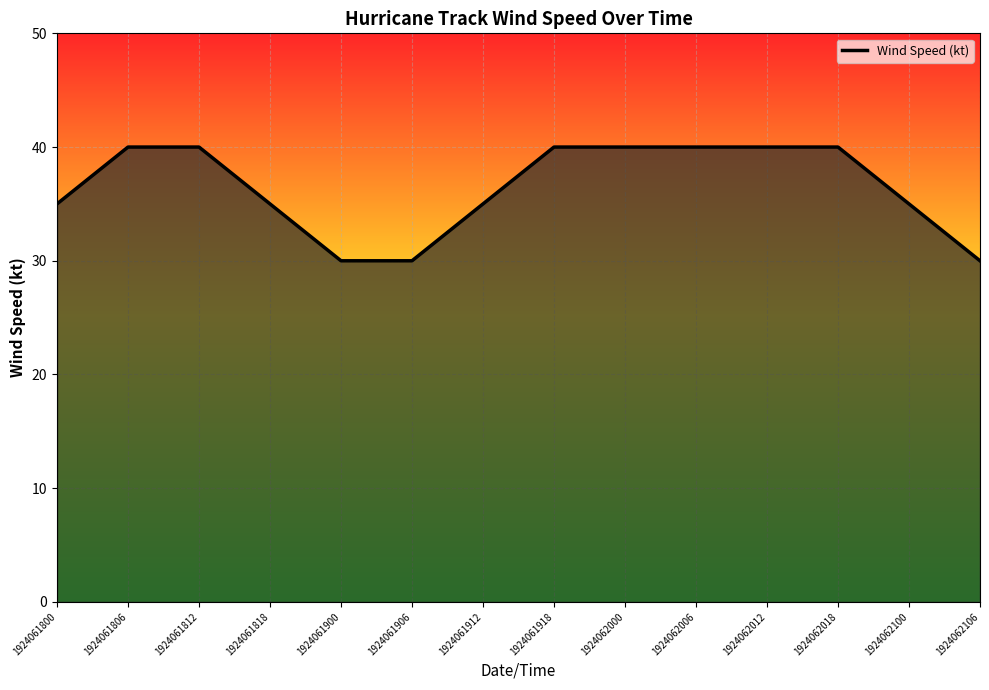

Reading left to right, extract all data points from this chart.

1924061800=35	1924061806=40	1924061812=40	1924061818=35	1924061900=30	1924061906=30	1924061912=35	1924061918=40	1924062000=40	1924062006=40	1924062012=40	1924062018=40	1924062100=35	1924062106=30